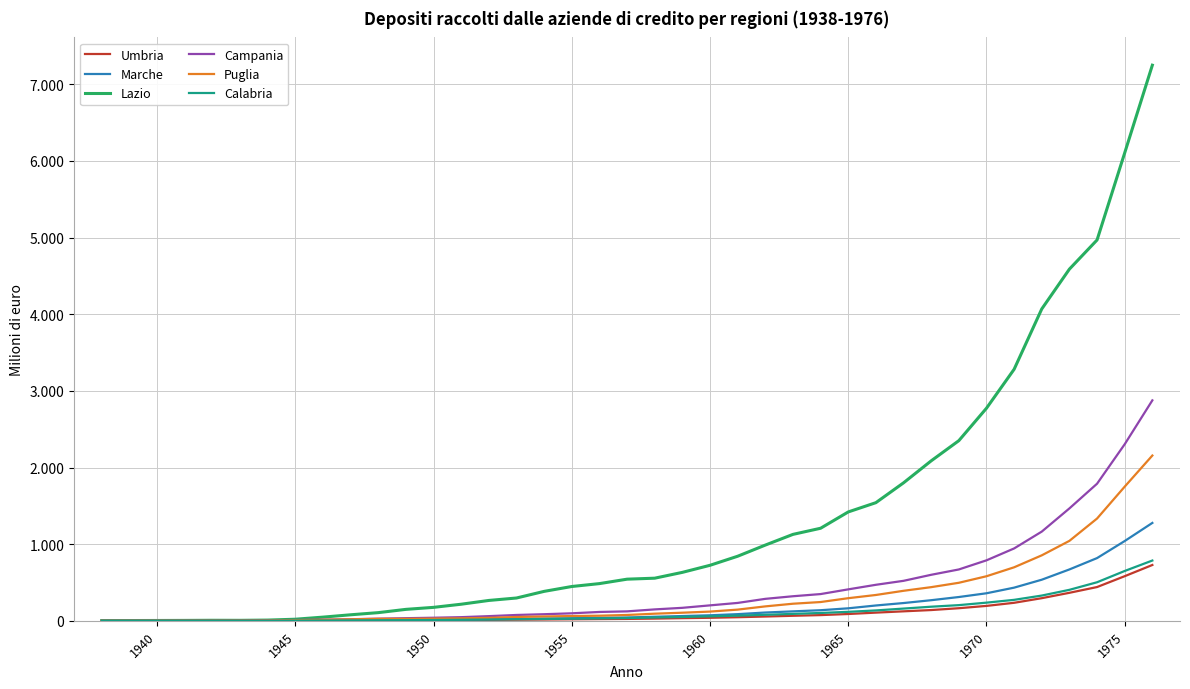

How many interior local peaks does the Marche series have?

1